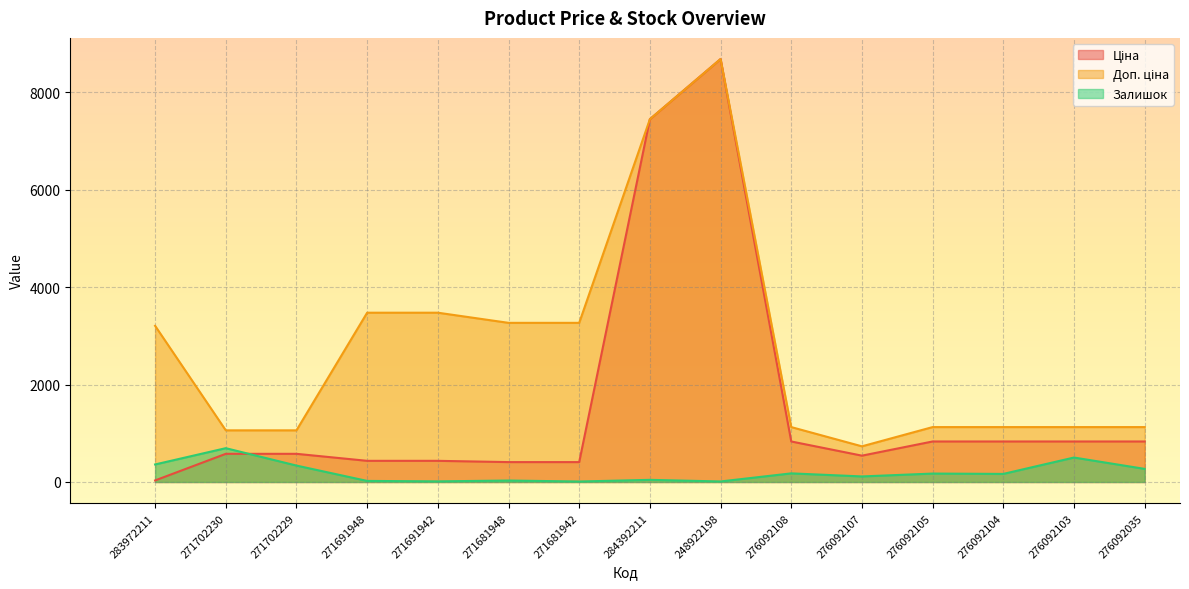

Which has a higher value, 248922198 or 271702229?

248922198